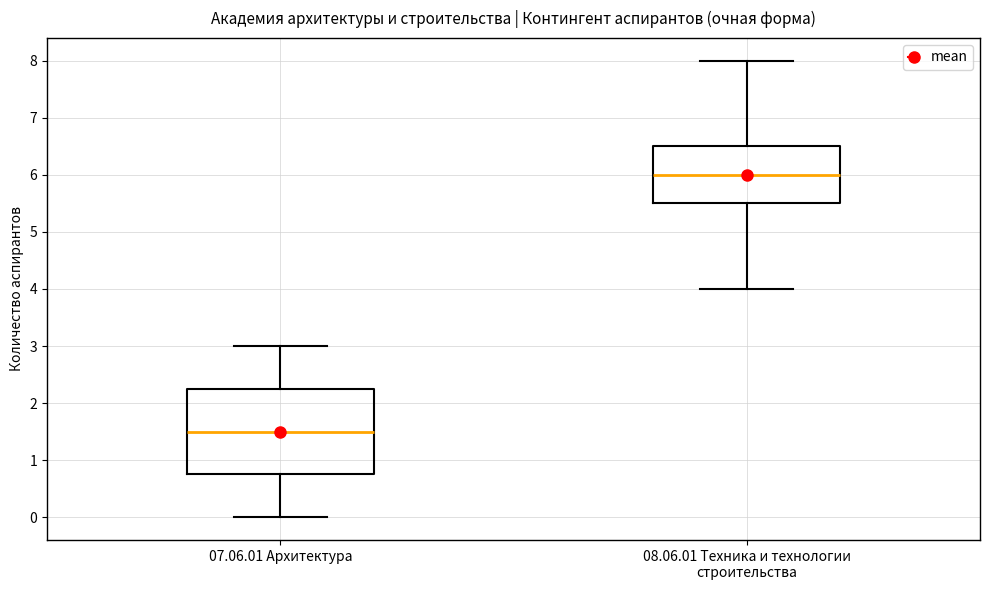

Which box is the tallest, from its lower edge to its upper edge?

07.06.01 Архитектура